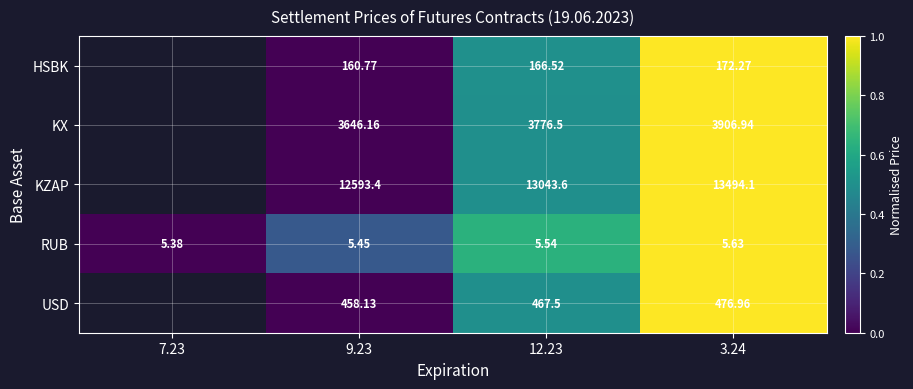

List the labels in order of RUB value, smallest first.

7.23, 9.23, 12.23, 3.24